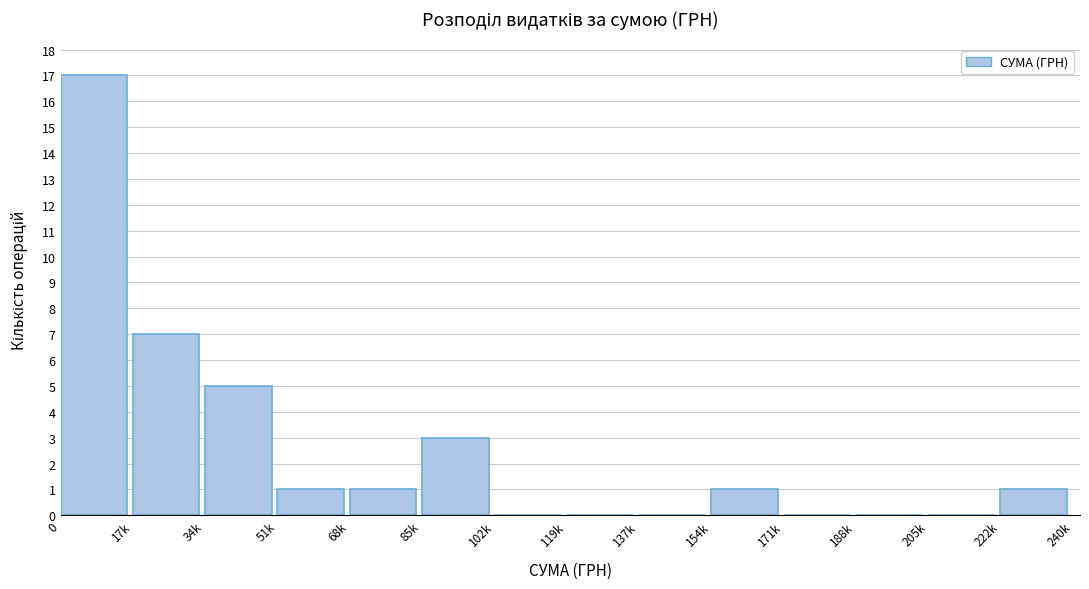

Reading left to right, transcribe all the data shown in this chart.

0=17	17k=7	34k=5	51k=1	68k=1	85k=3	102k=0	119k=0	137k=0	154k=1	171k=0	188k=0	205k=0	222k=1